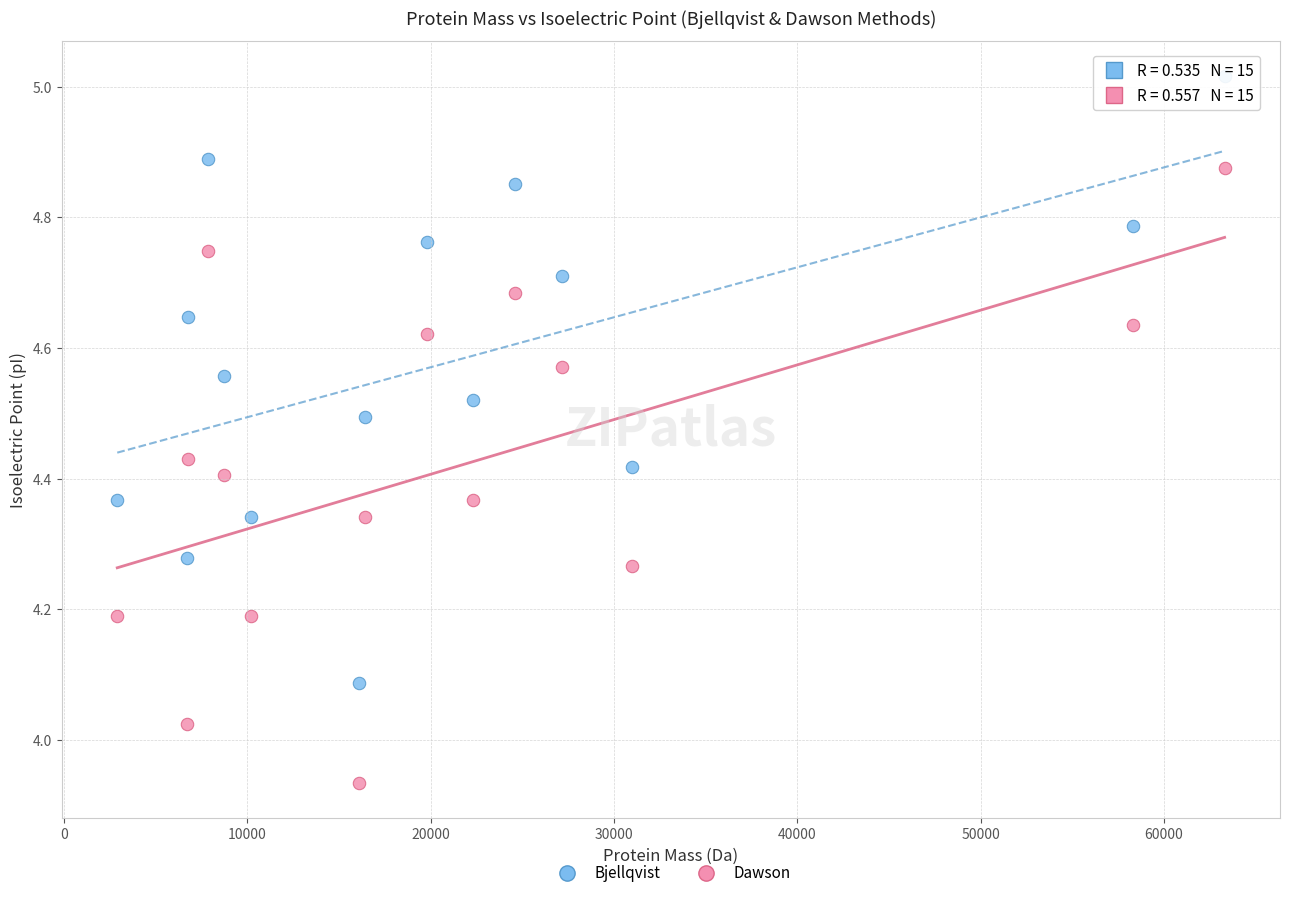

Which series reaches the maximum Y coordinate?

Bjellqvist